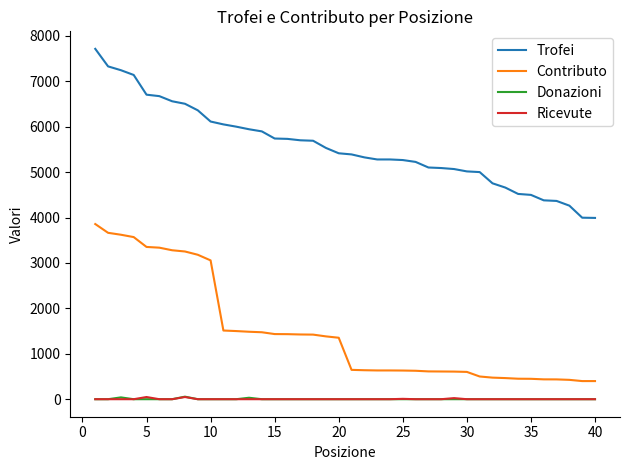

What is the maximum value shown in the chart?

7713